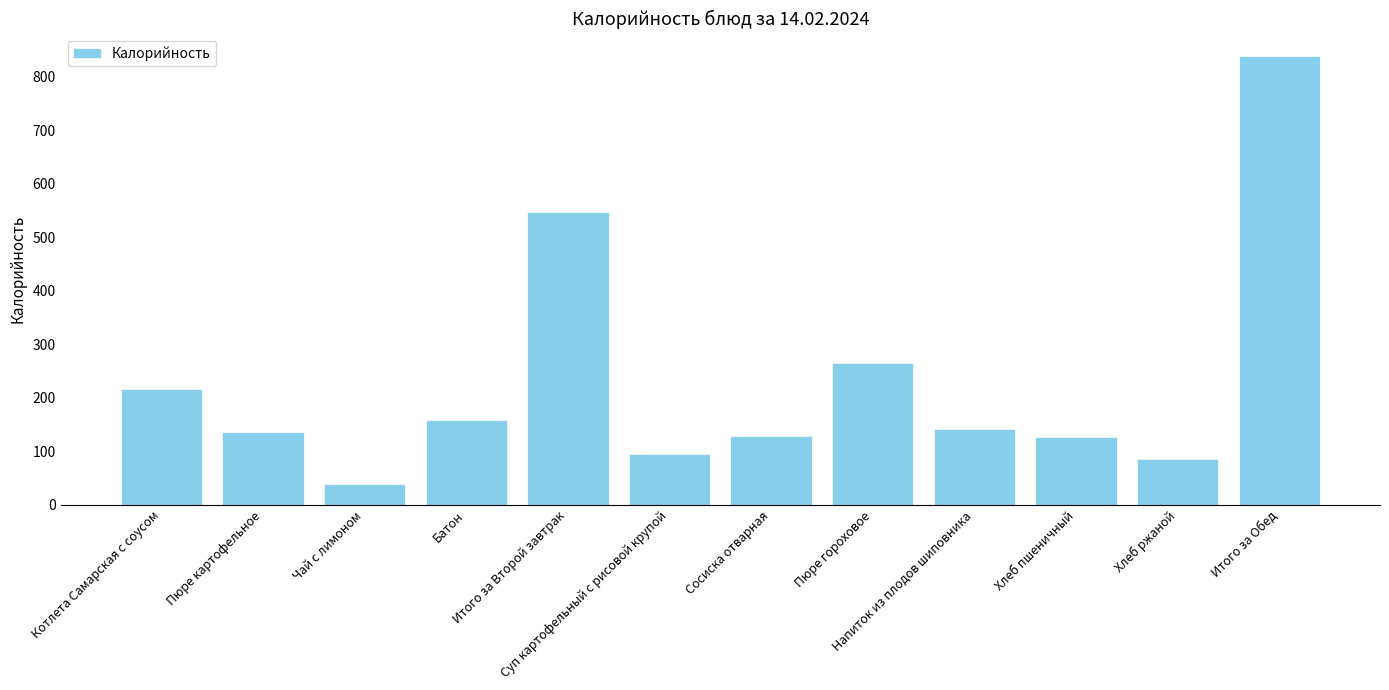

Where is the data nearest to the value 438?

Итого за Второй завтрак